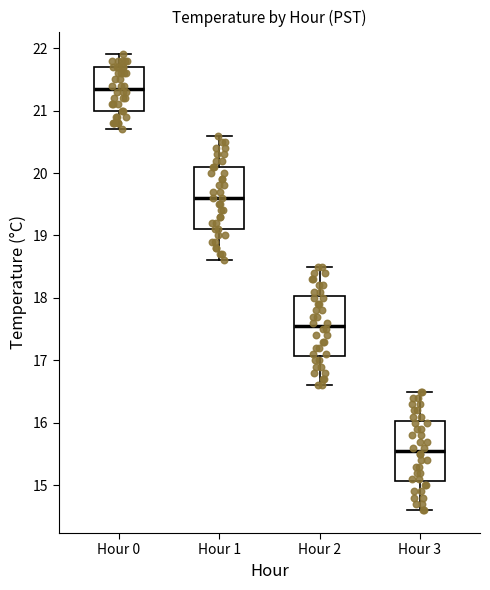

Which box's median line is the lowest?

Hour 3